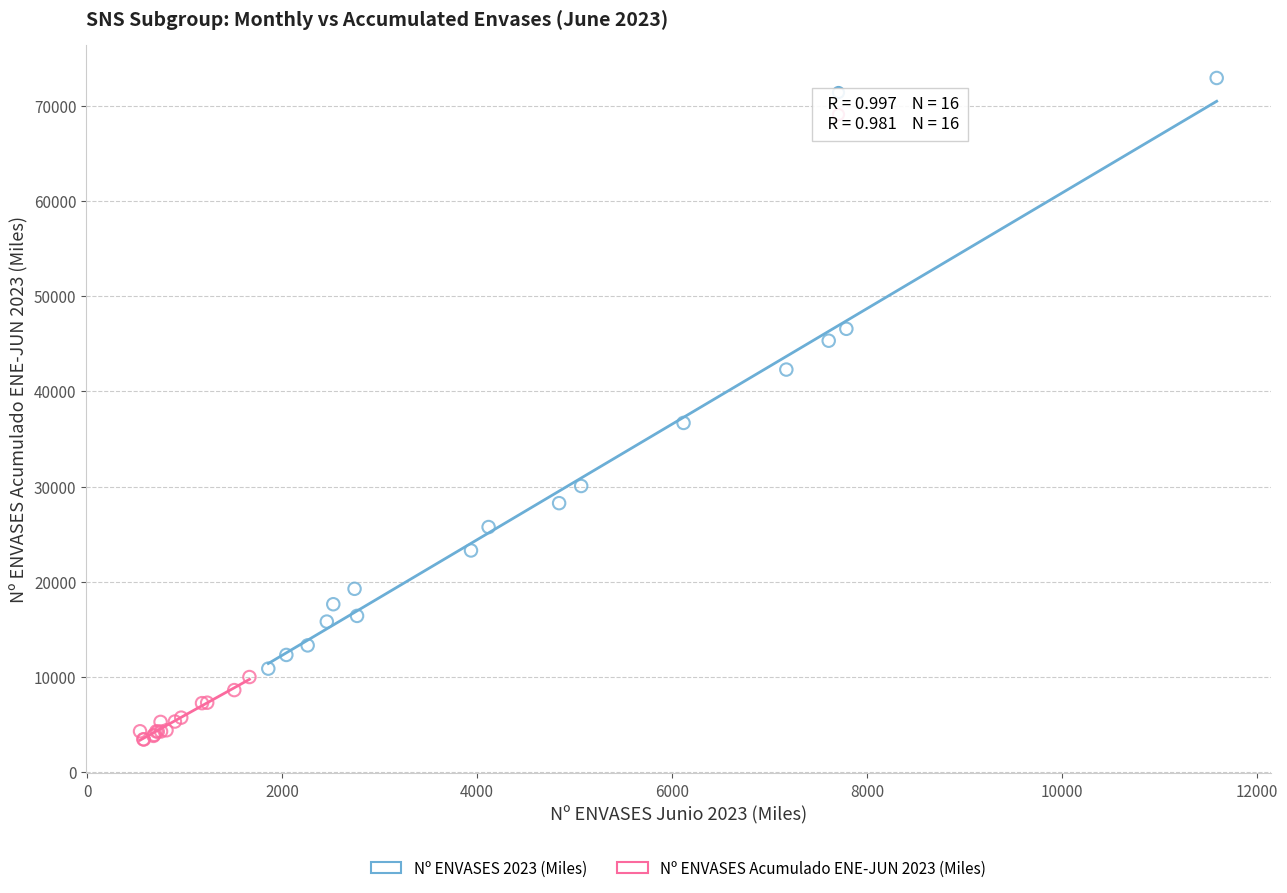

Which series has the widest spread of Y values?

Nº ENVASES 2023 (Miles)